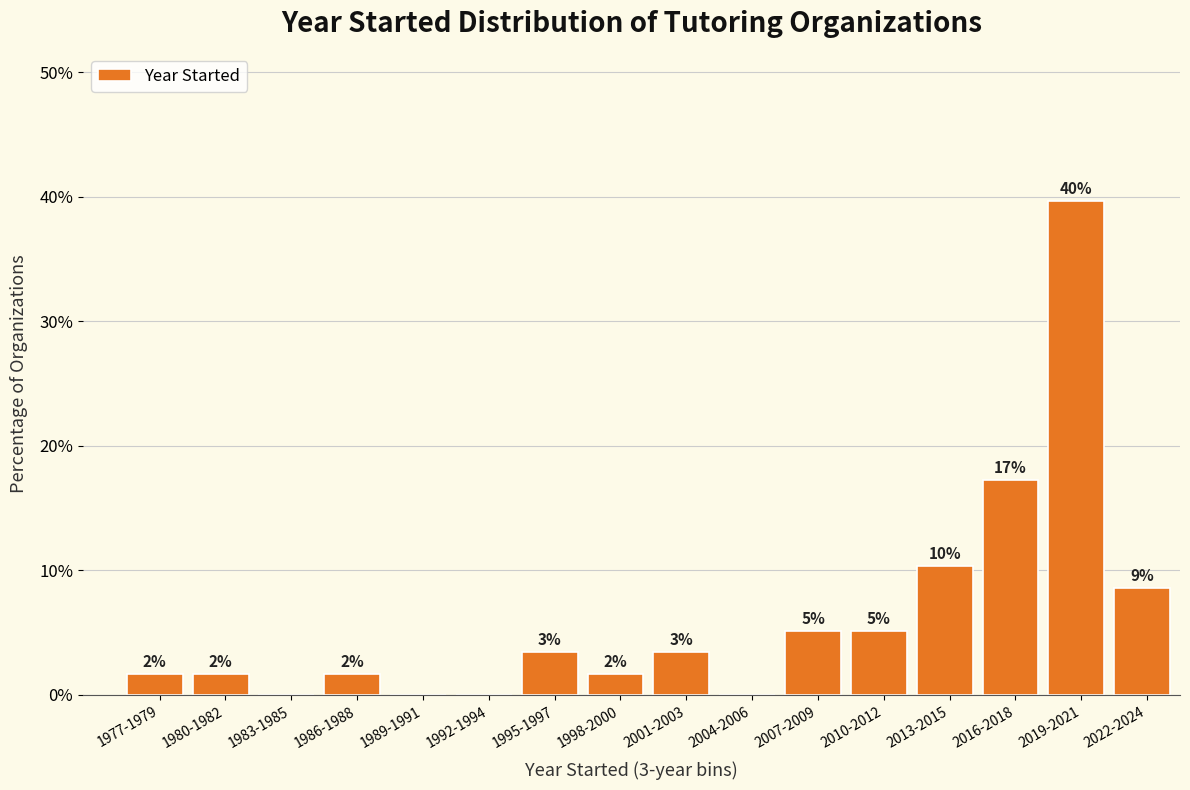

Are the bars horizontal?

No